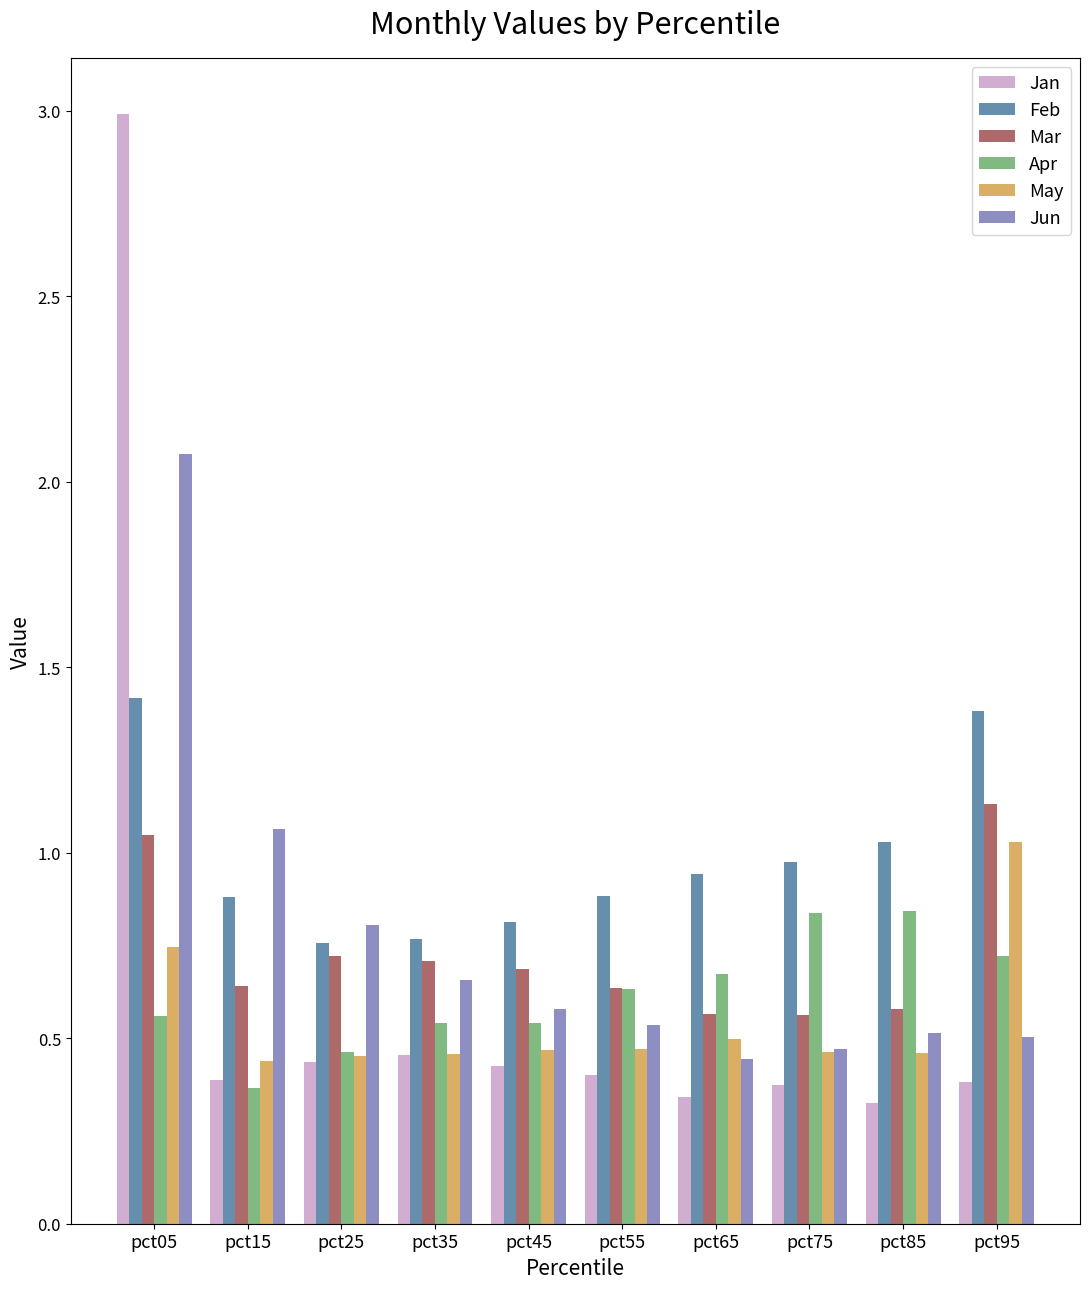

Which label corresponds to the largest value in the chart?

pct05